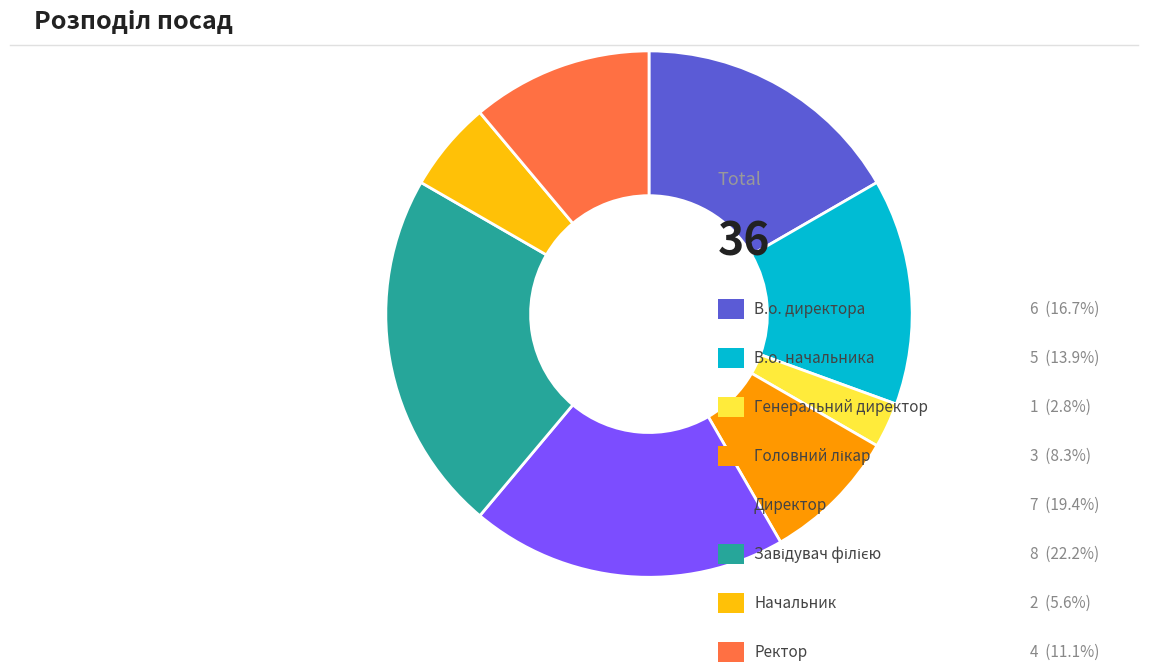

Is there a majority slice in this chart?

No